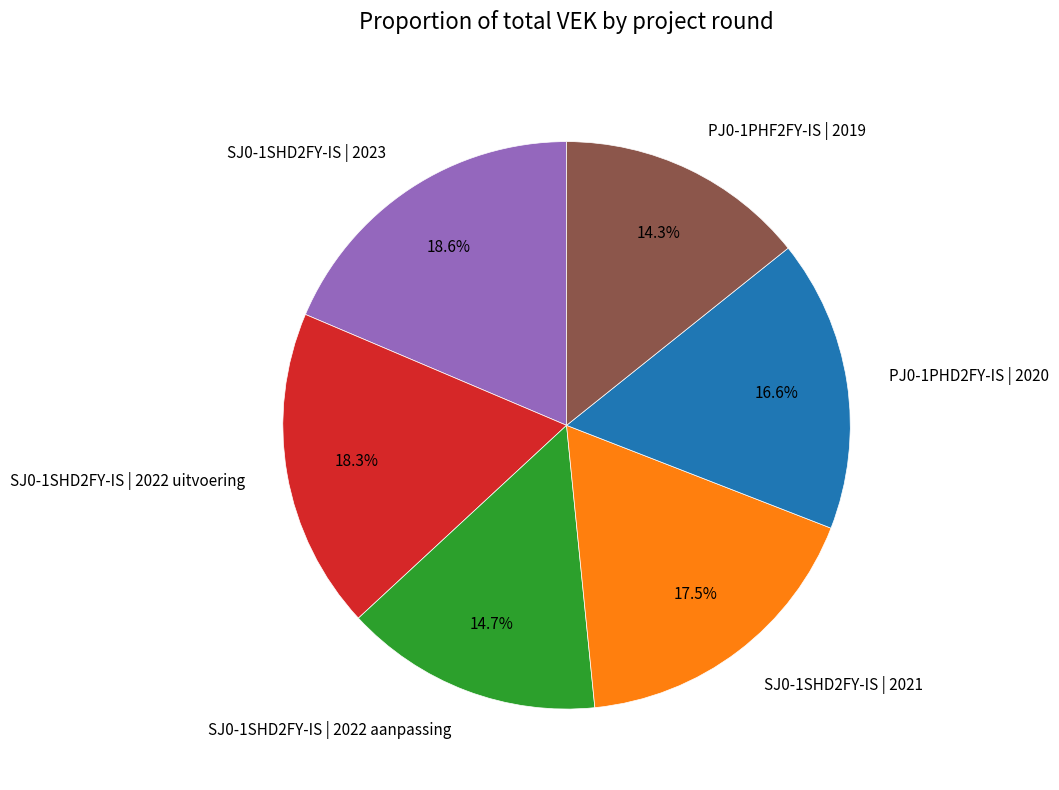

How many segments does this pie chart have?

6